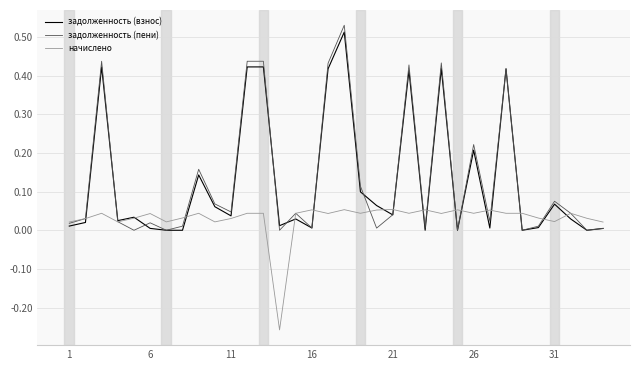

Which series has the widest spread of values?

задолженность (пени)